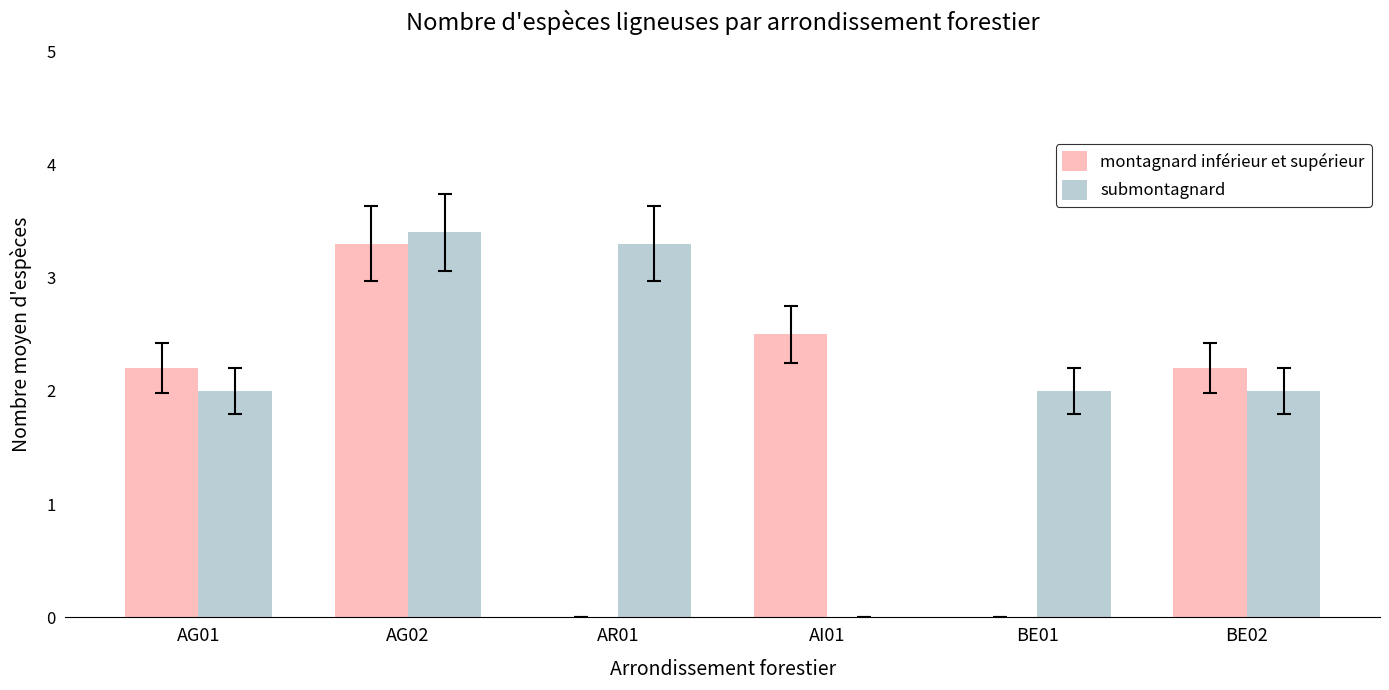

At which category does the chart reach its peak across all series?

AG02